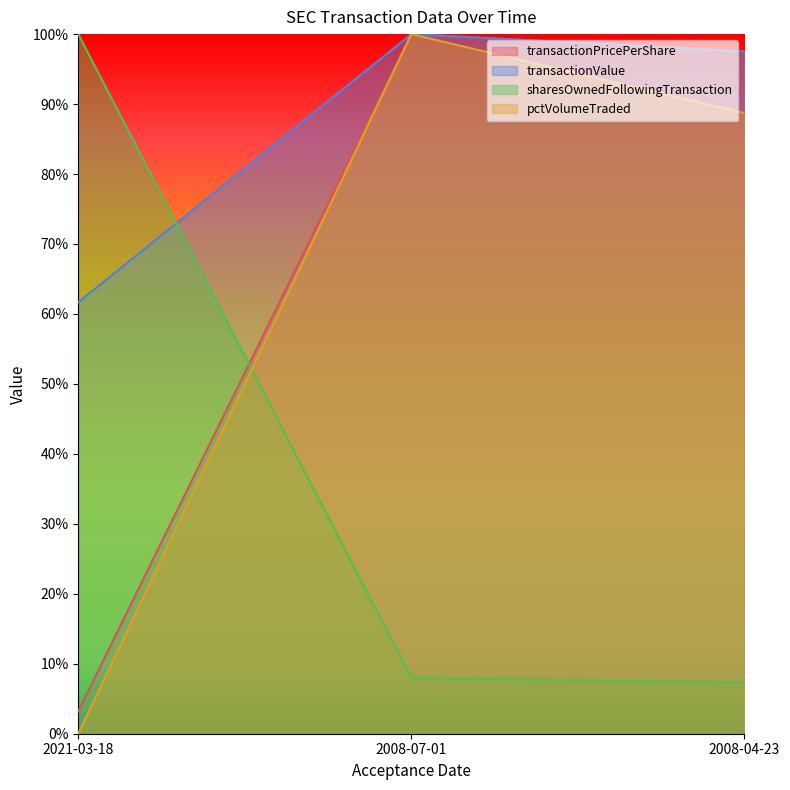

Between 2021-03-18 and 2008-07-01, which series saw the biggest shift?

pctVolumeTraded